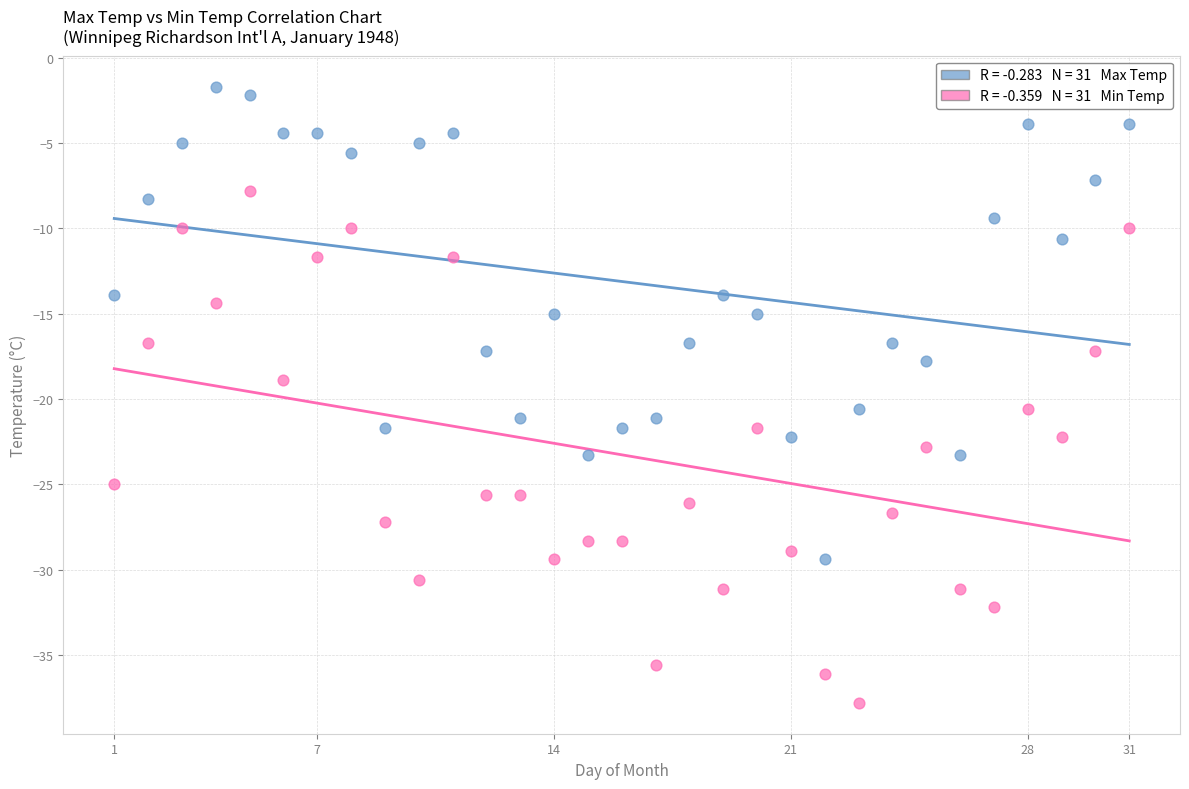

Across all data points, what is the range of Y values (max minus min)?

36.1